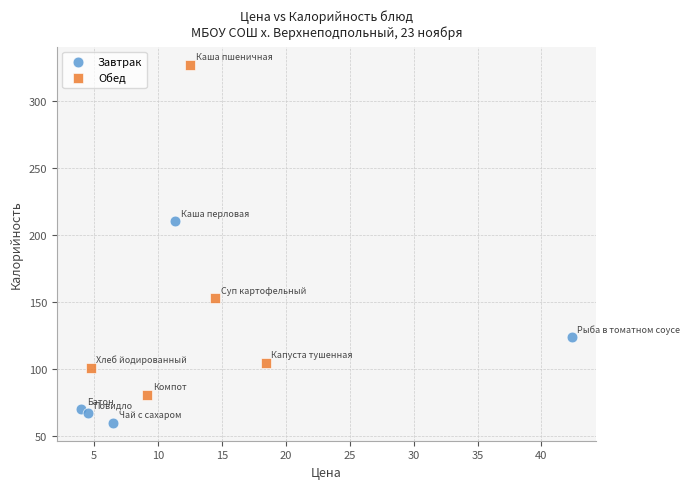

Which series contains the highest Y value?

Обед